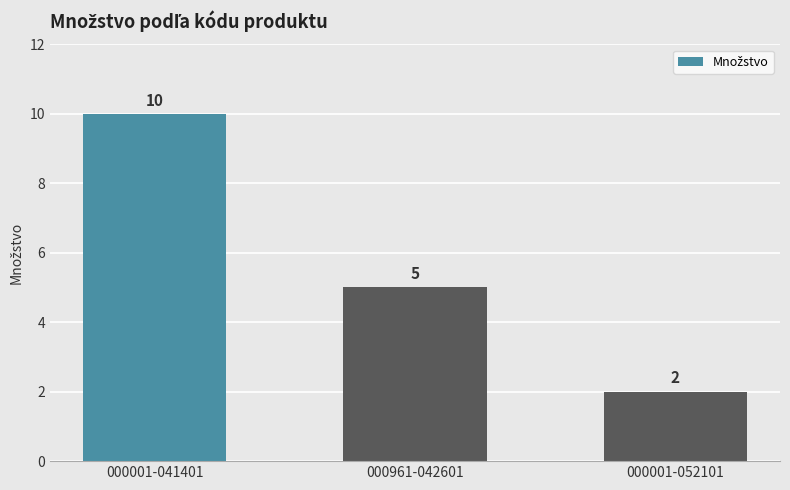

What is the label of the 2nd bar from the right?

000961-042601